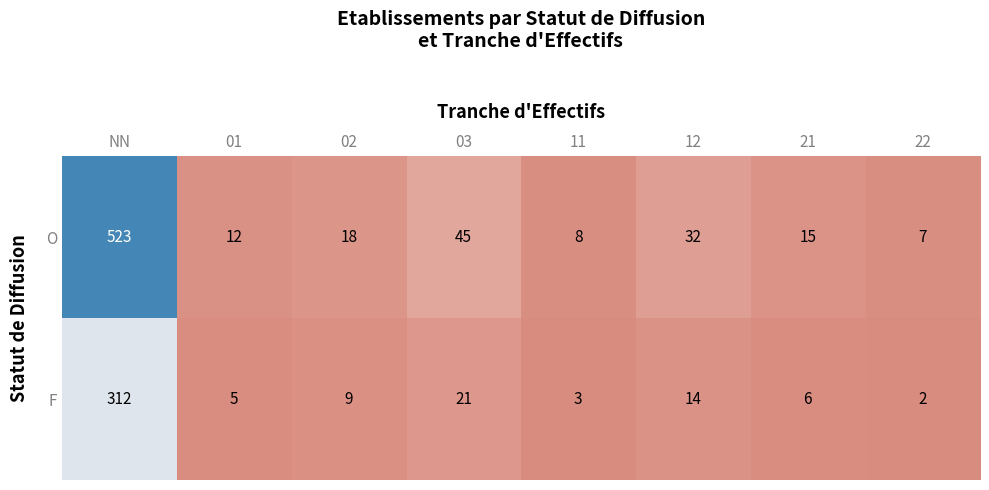

List the series in order of their peak value, lowest first.

F, O